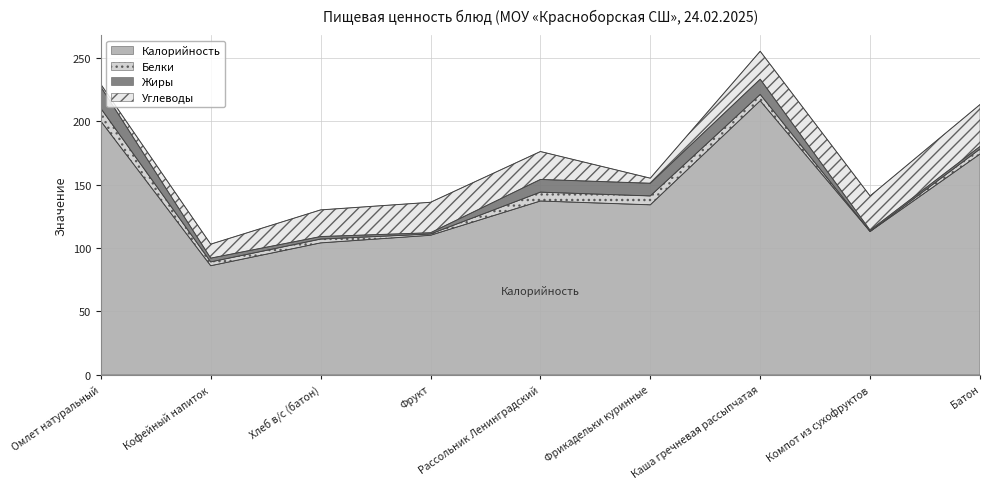

At which label does Углеводы first exceed 22?

Фрукт